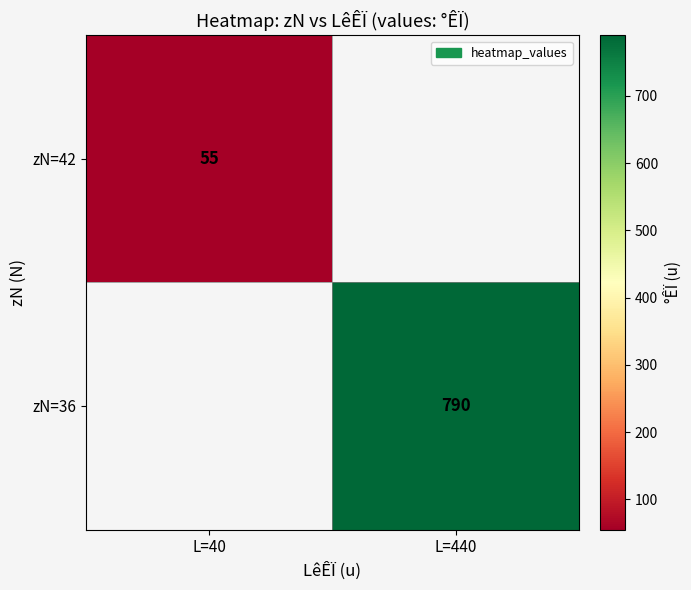

True or false: zN=36 has a value of 790 at L=440.

True